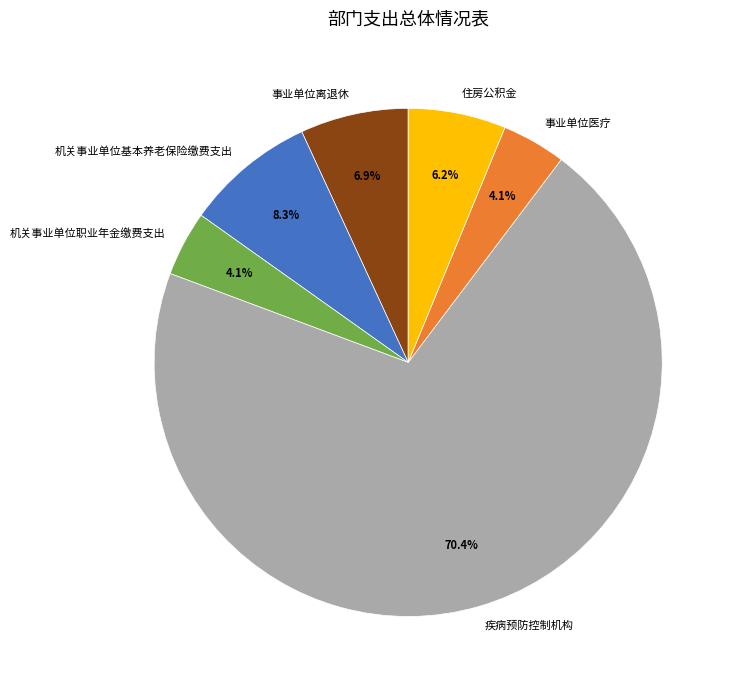

What is the majority slice?

疾病预防控制机构